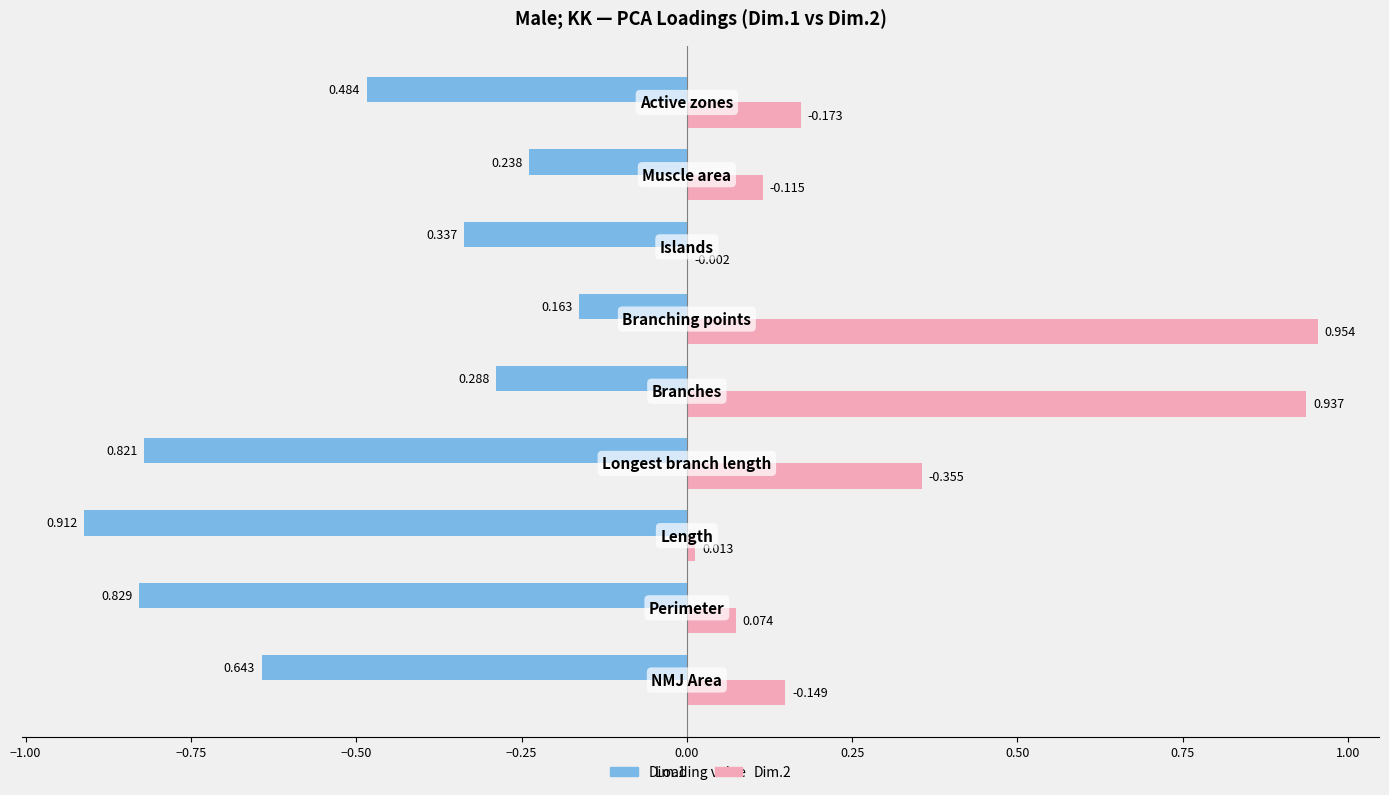

What are all the series names shown in the legend?

Dim.1, Dim.2